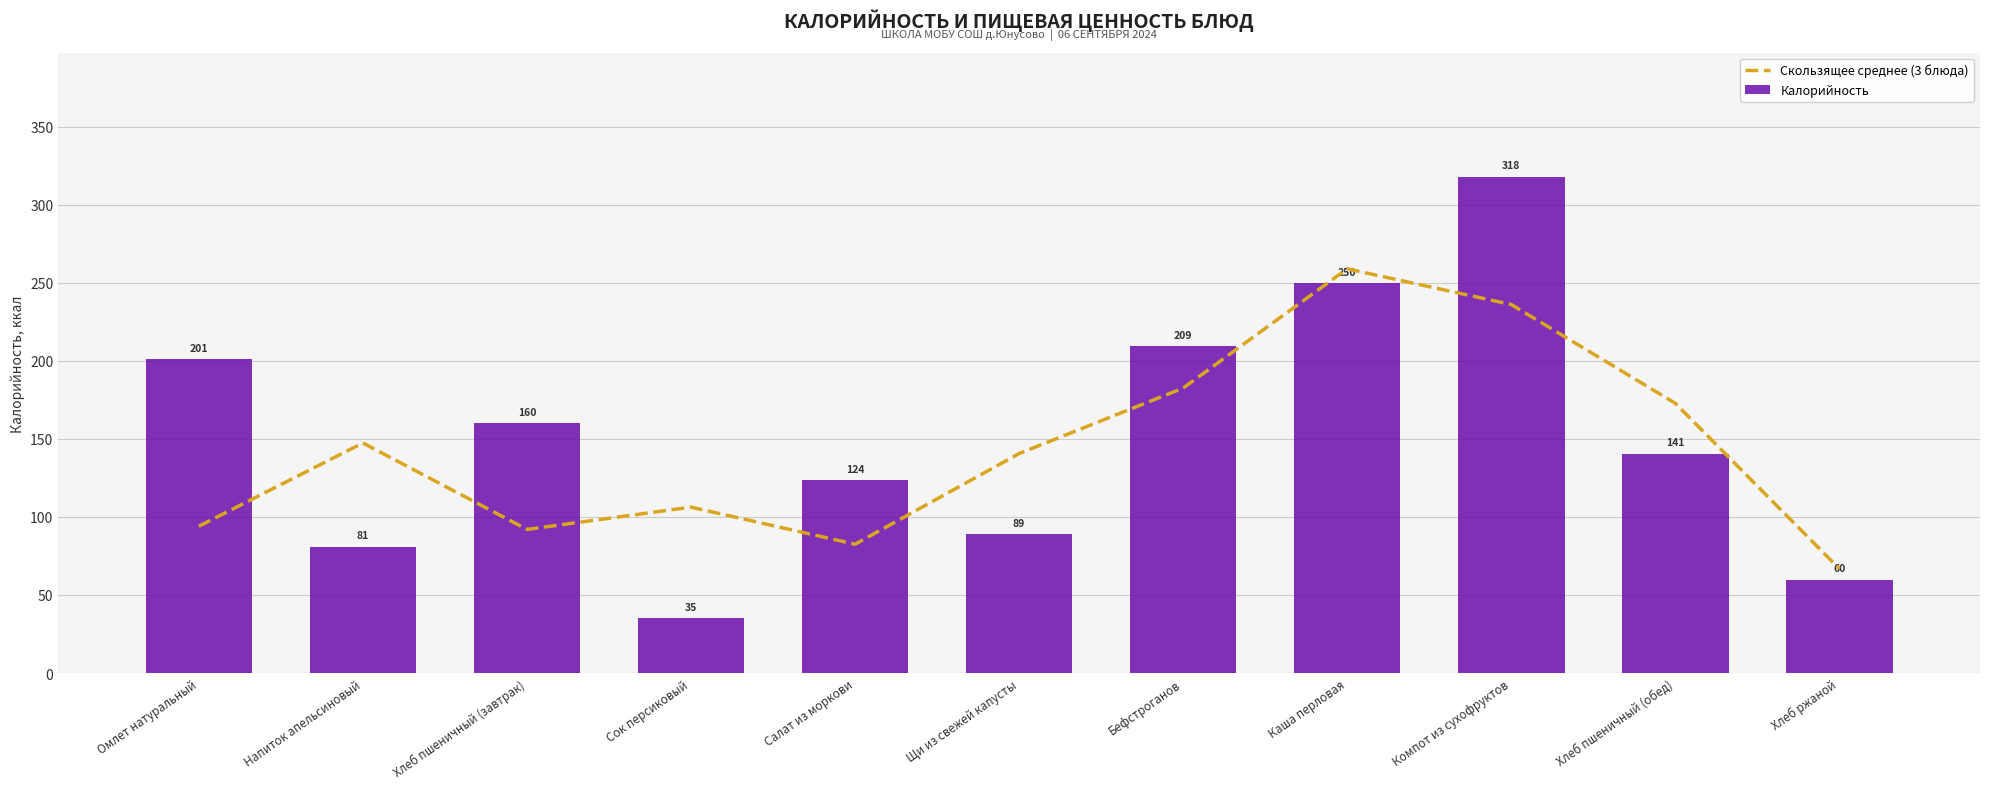

What is the spread (max minus min) of values at Хлеб пшеничный (обед)?

32.2